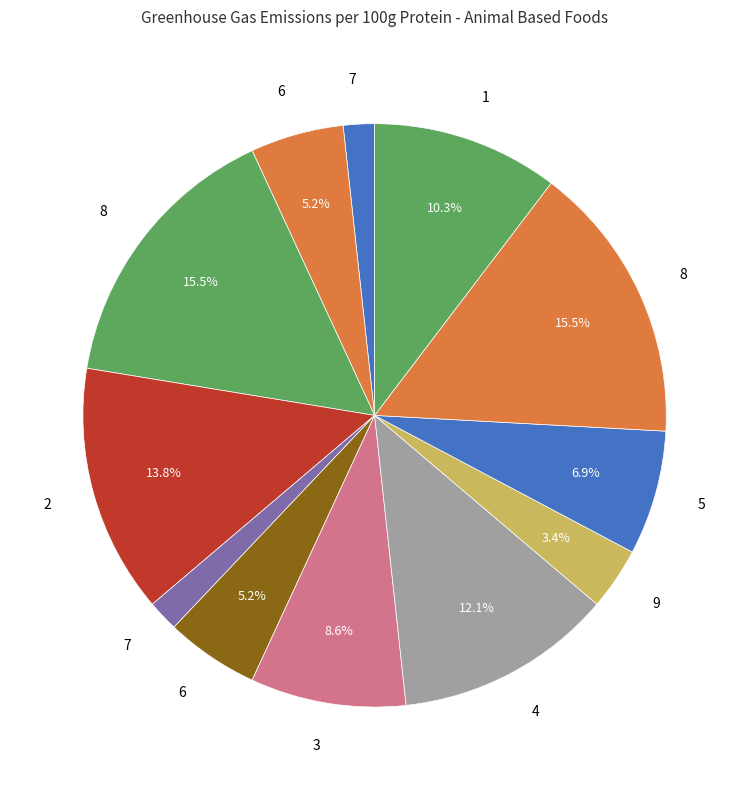

Count the number of slices in the pie.

12